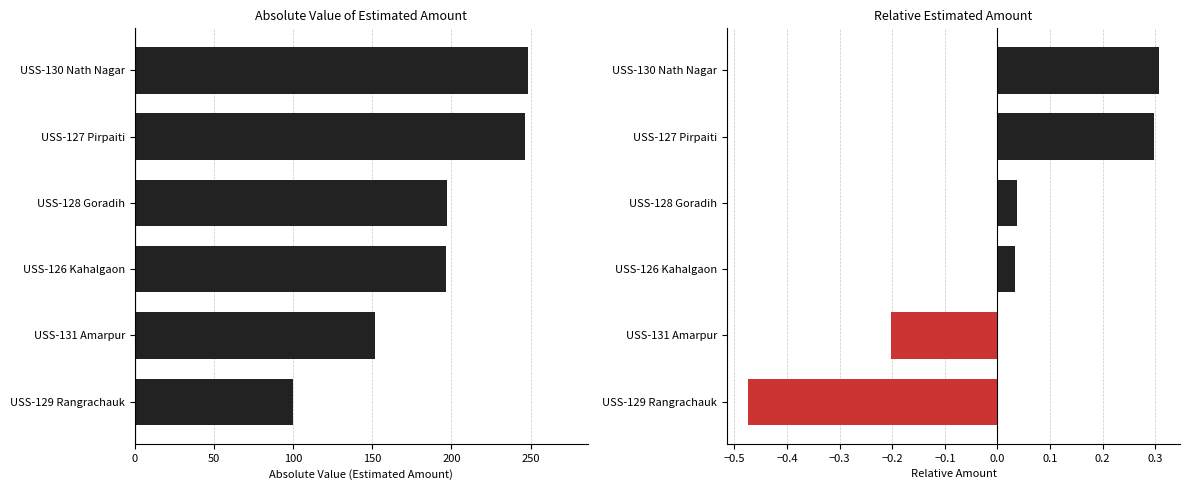

Reading left to right, list all the values displayed in this chart.

Absolute Amount (normalized): 0=248.6	50=246.5	100=197.3	150=196.6	200=151.7	250=99.8
Relative Amount: 0=0.3	50=0.3	100=0.0	150=0.0	200=-0.2	250=-0.5